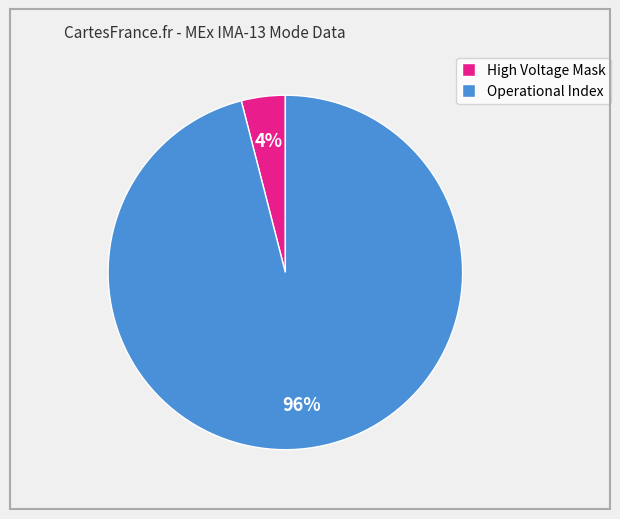

Rank the categories by value from lowest to highest.

High Voltage Mask, Operational Index